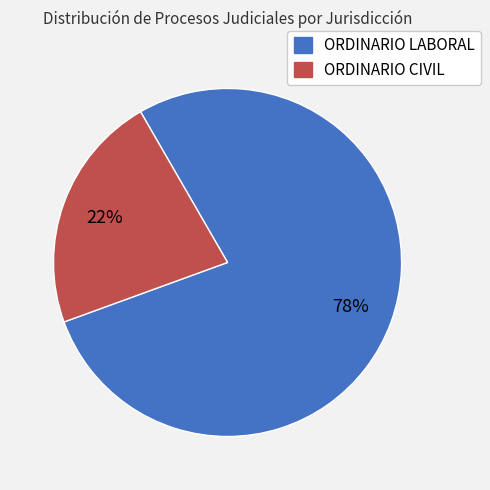

To the nearest percent, what is the difference between the ORDINARIO CIVIL and ORDINARIO LABORAL slice percentages?

56%